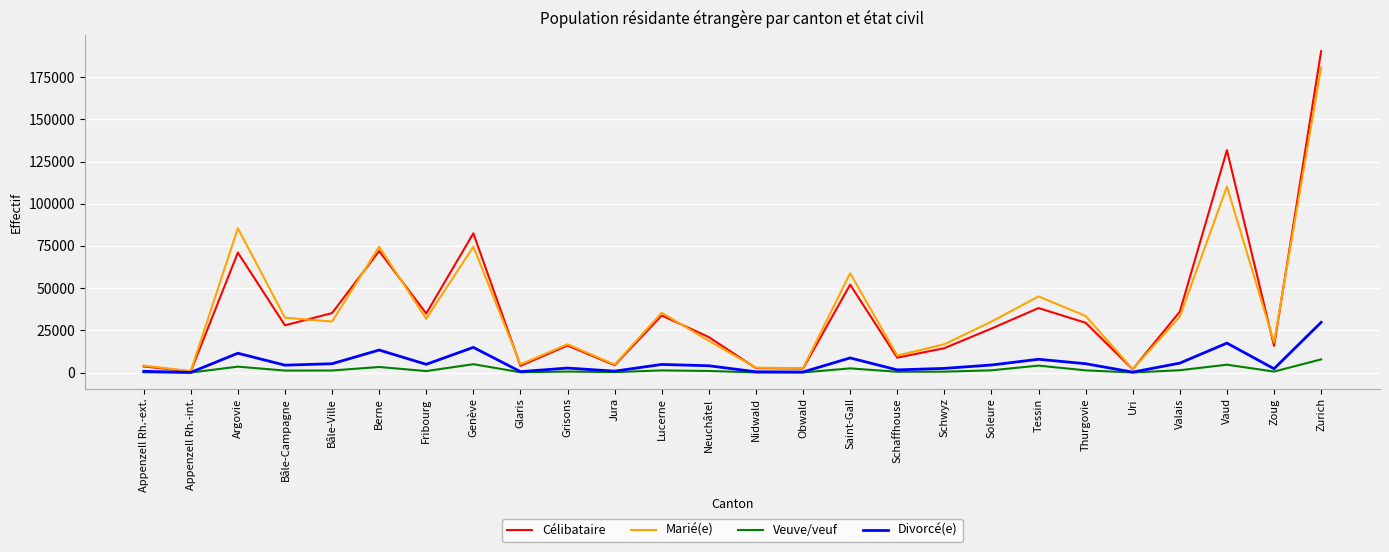

What is the difference between the Veuve/veuf values at Schwyz and Jura?

274